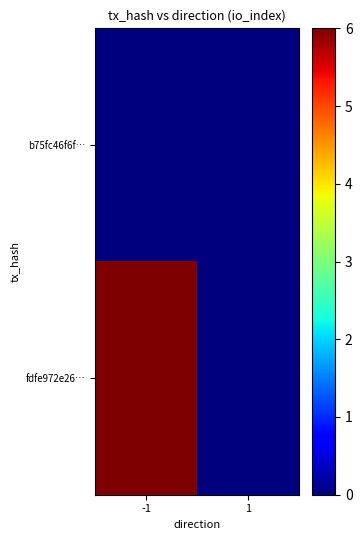

Reading left to right, transcribe all the data shown in this chart.

b75fc46f6f…: -1=0	1=0
fdfe972e26…: -1=6	1=0